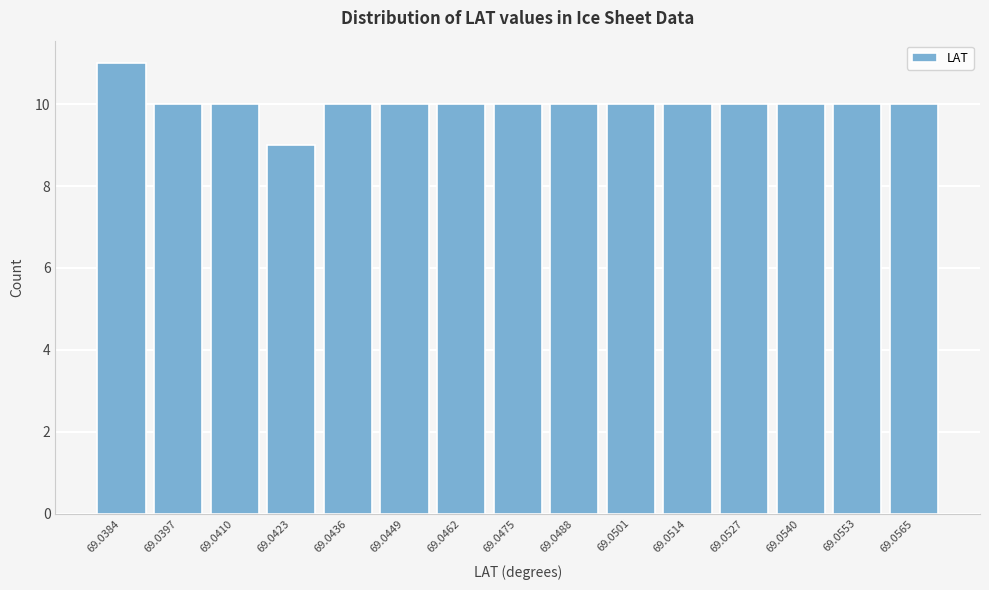

Reading right to left, what are all the values shown in this chart?

10	10	10	10	10	10	10	10	10	10	10	9	10	10	11